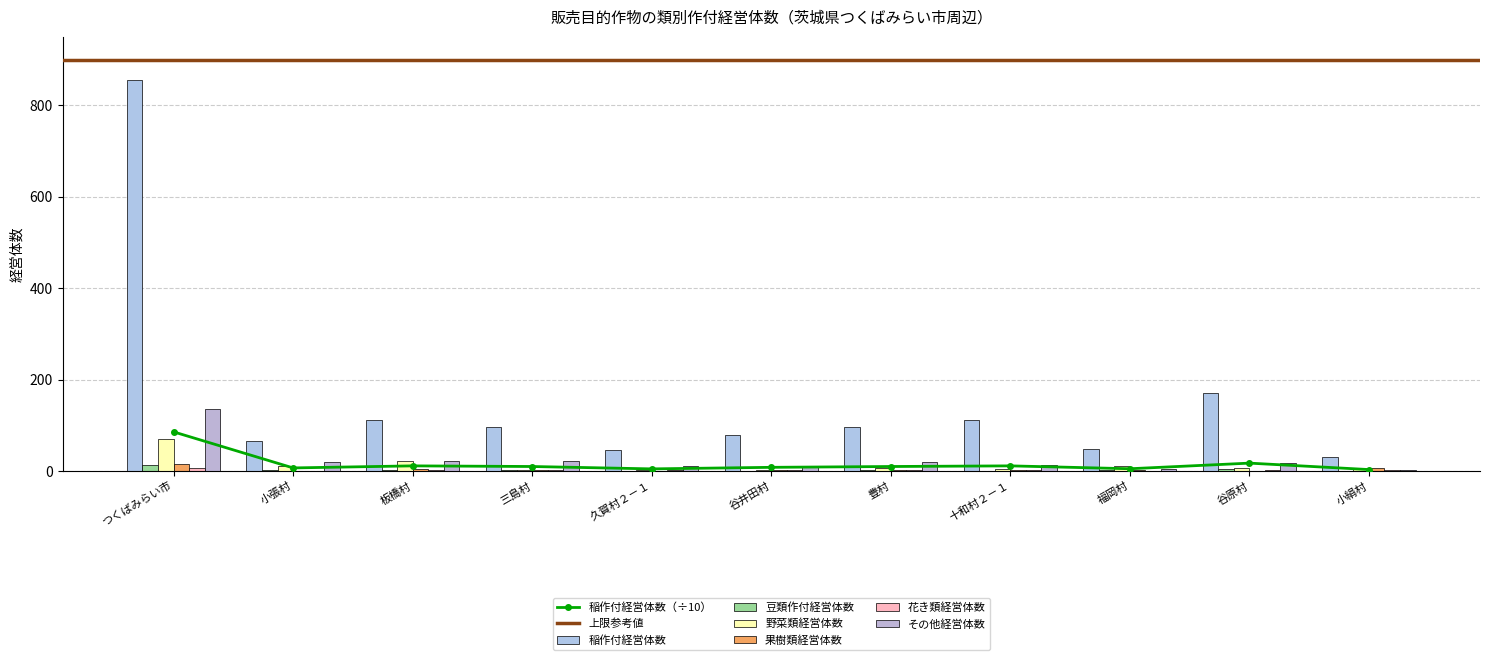

List the labels in order of 果樹類経営体数 value, largest first.

つくばみらい市, 小絹村, 板橋村, 谷井田村, 三島村, 豊村, 十和村２－１, 福岡村, 小張村, 久賀村２－１, 谷原村